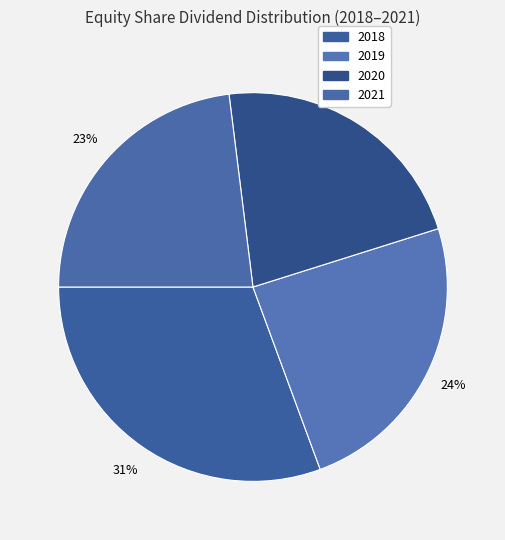

To the nearest percent, what is the difference between the 2018 and 2019 slice percentages?

6%